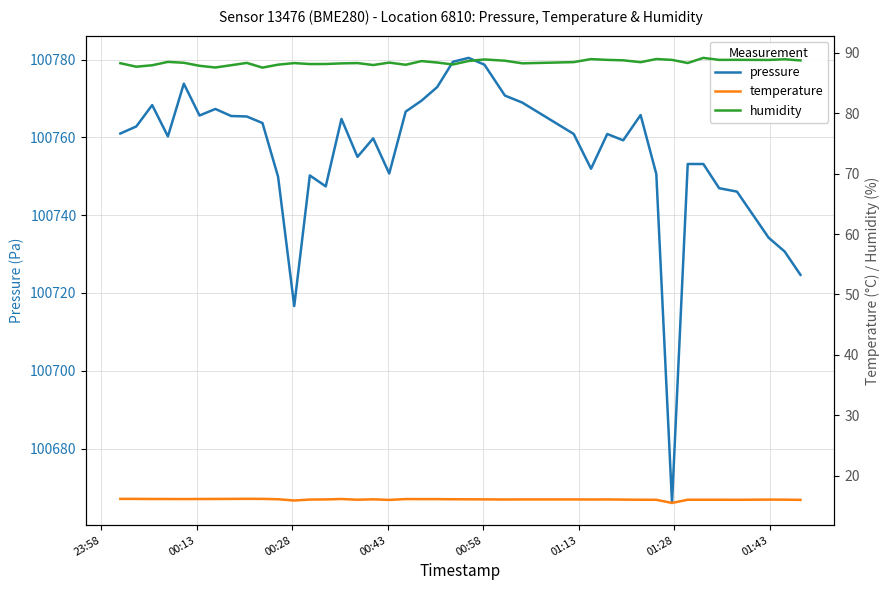

How many data points in pressure are above 100760?

22